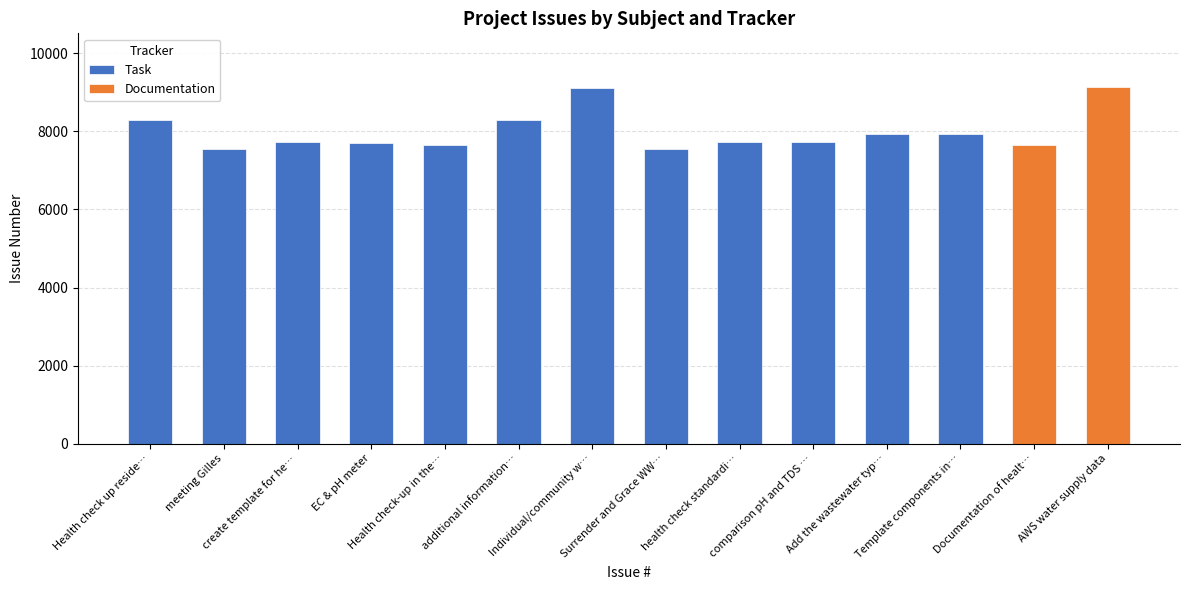

What is the highest value of the Task series?

9119